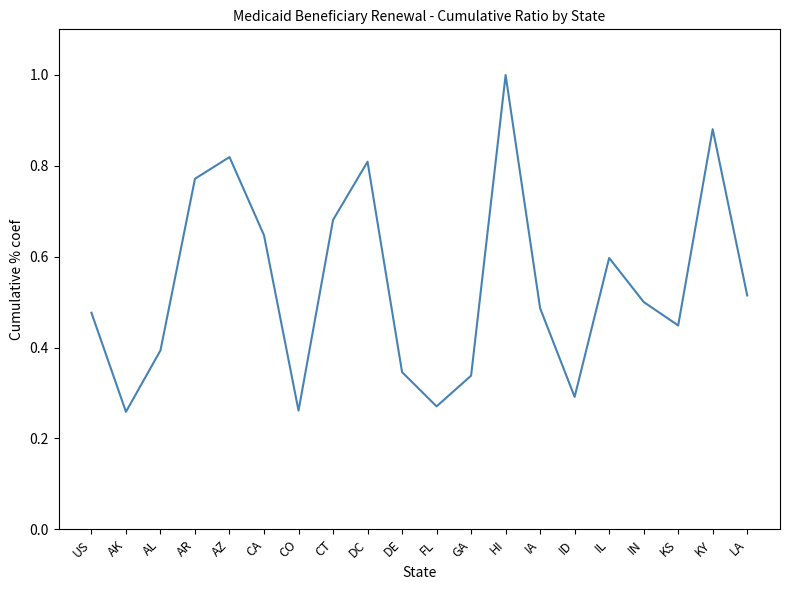

Which category has the highest value across all series?

HI